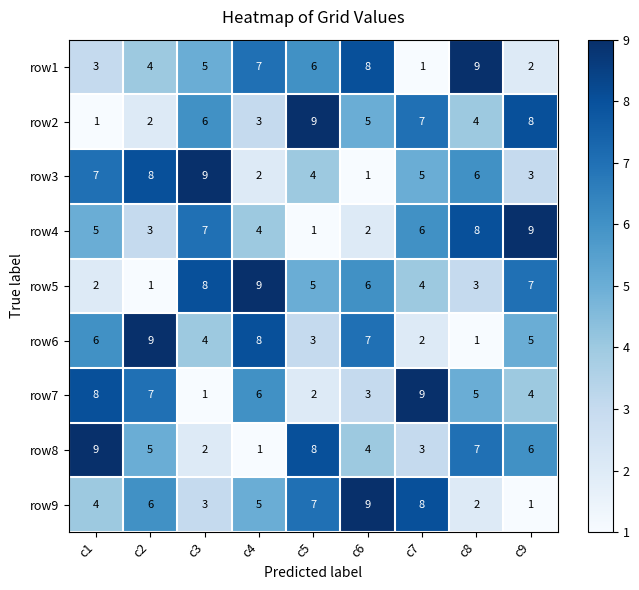

Rank the categories by row8 value from highest to lowest.

c1, c5, c8, c9, c2, c6, c7, c3, c4